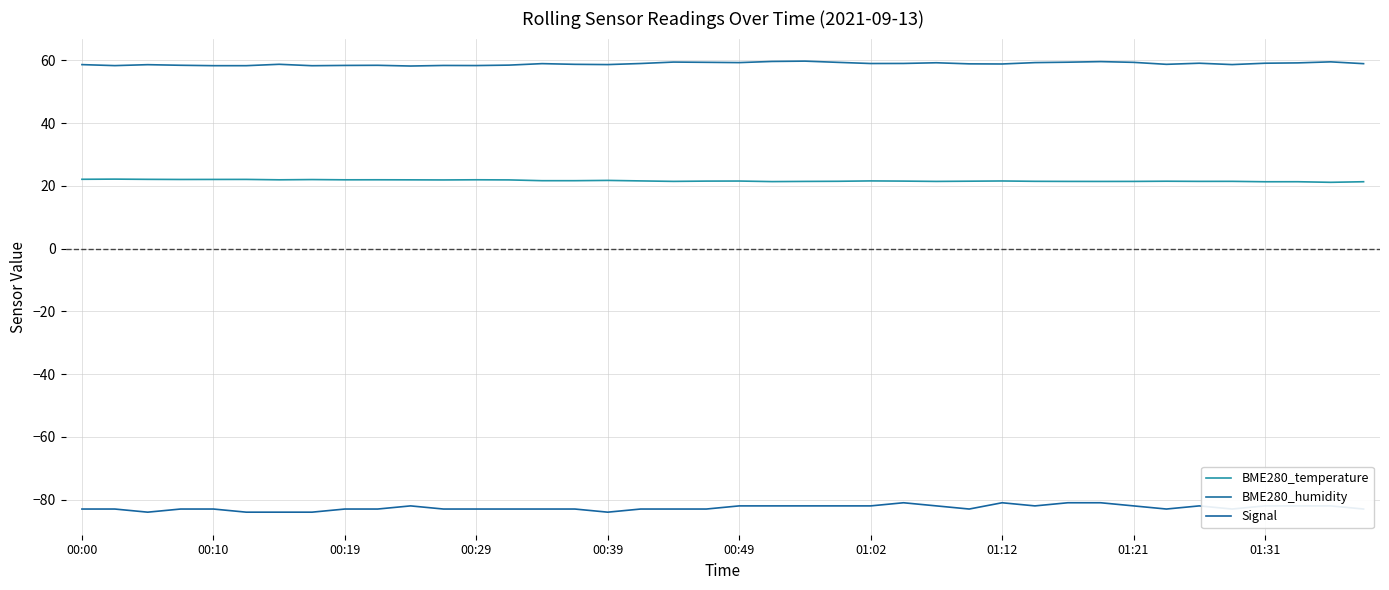

Does the chart display data point markers on the line(s)?

No